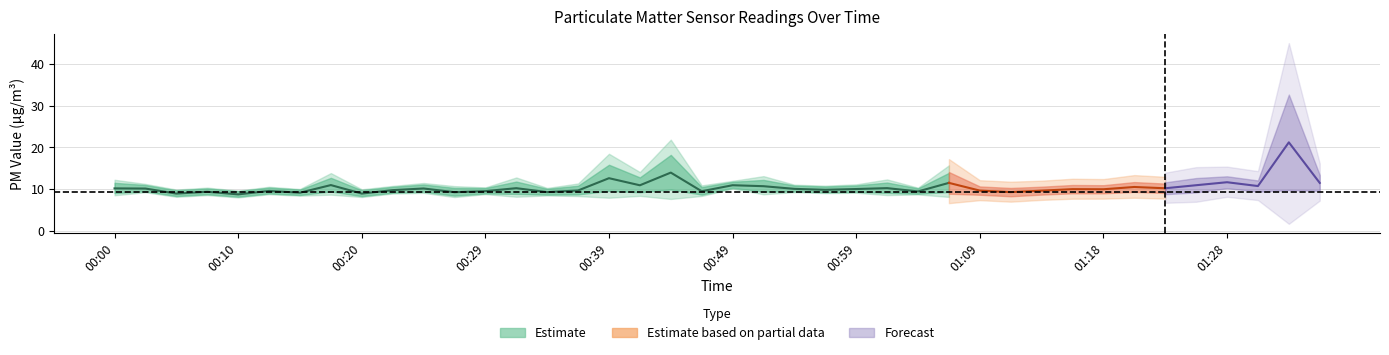

What is the difference between the P1 values at 00:44 and 00:42?

5.4